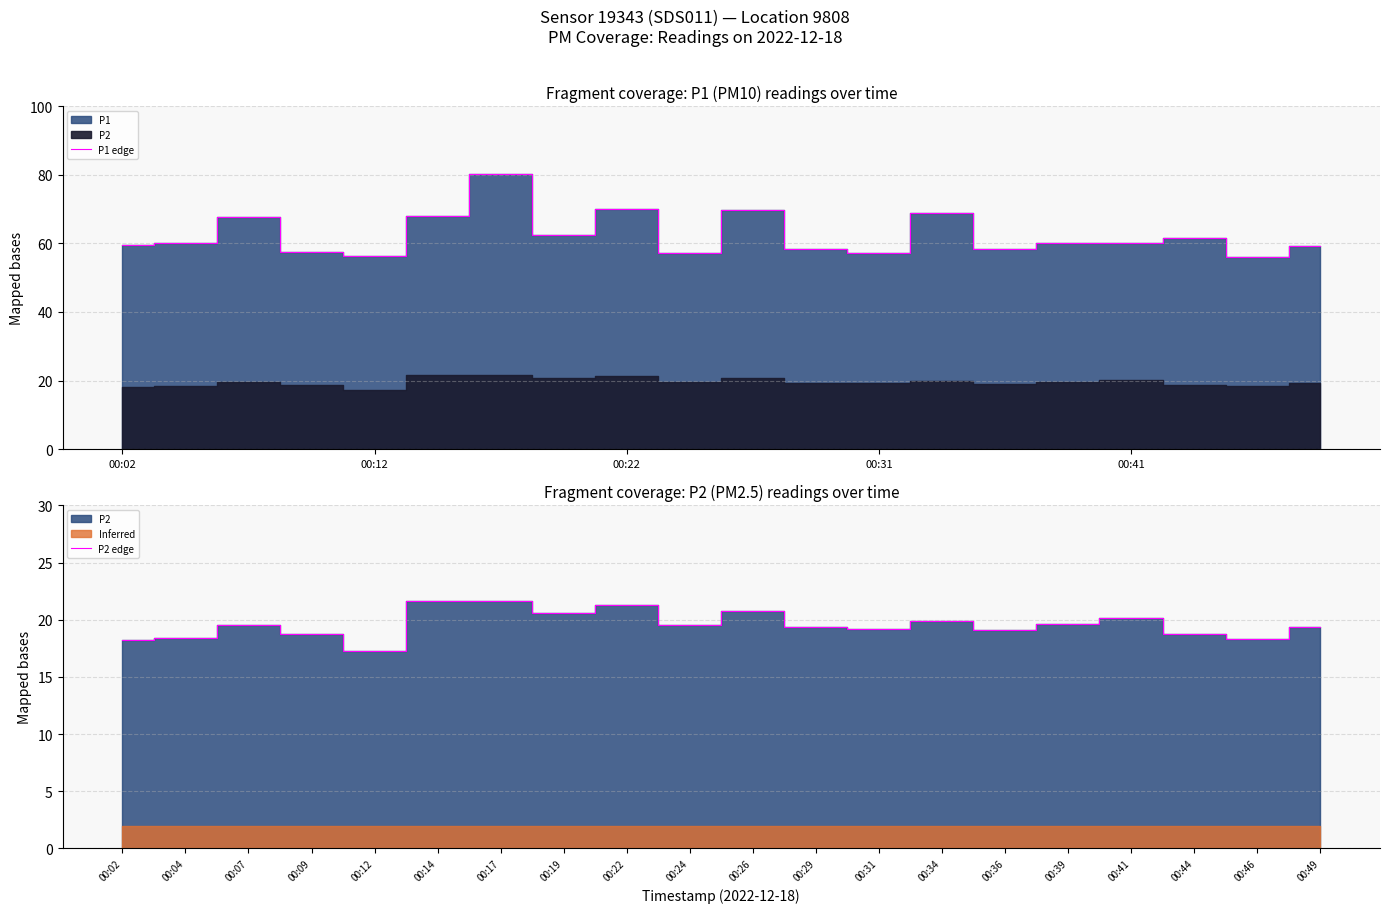

In P2 edge, how many points are lower than both neighbors (excluding endpoints)?

6